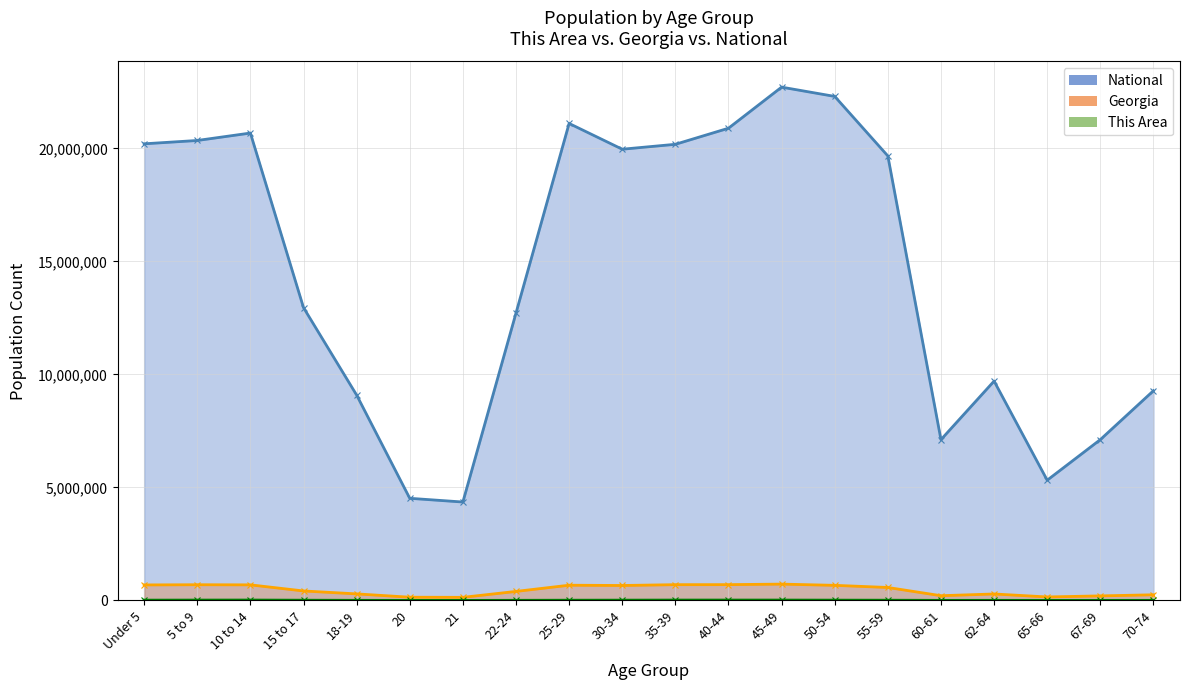

List the series in order of their peak value, highest first.

National, Georgia, This Area